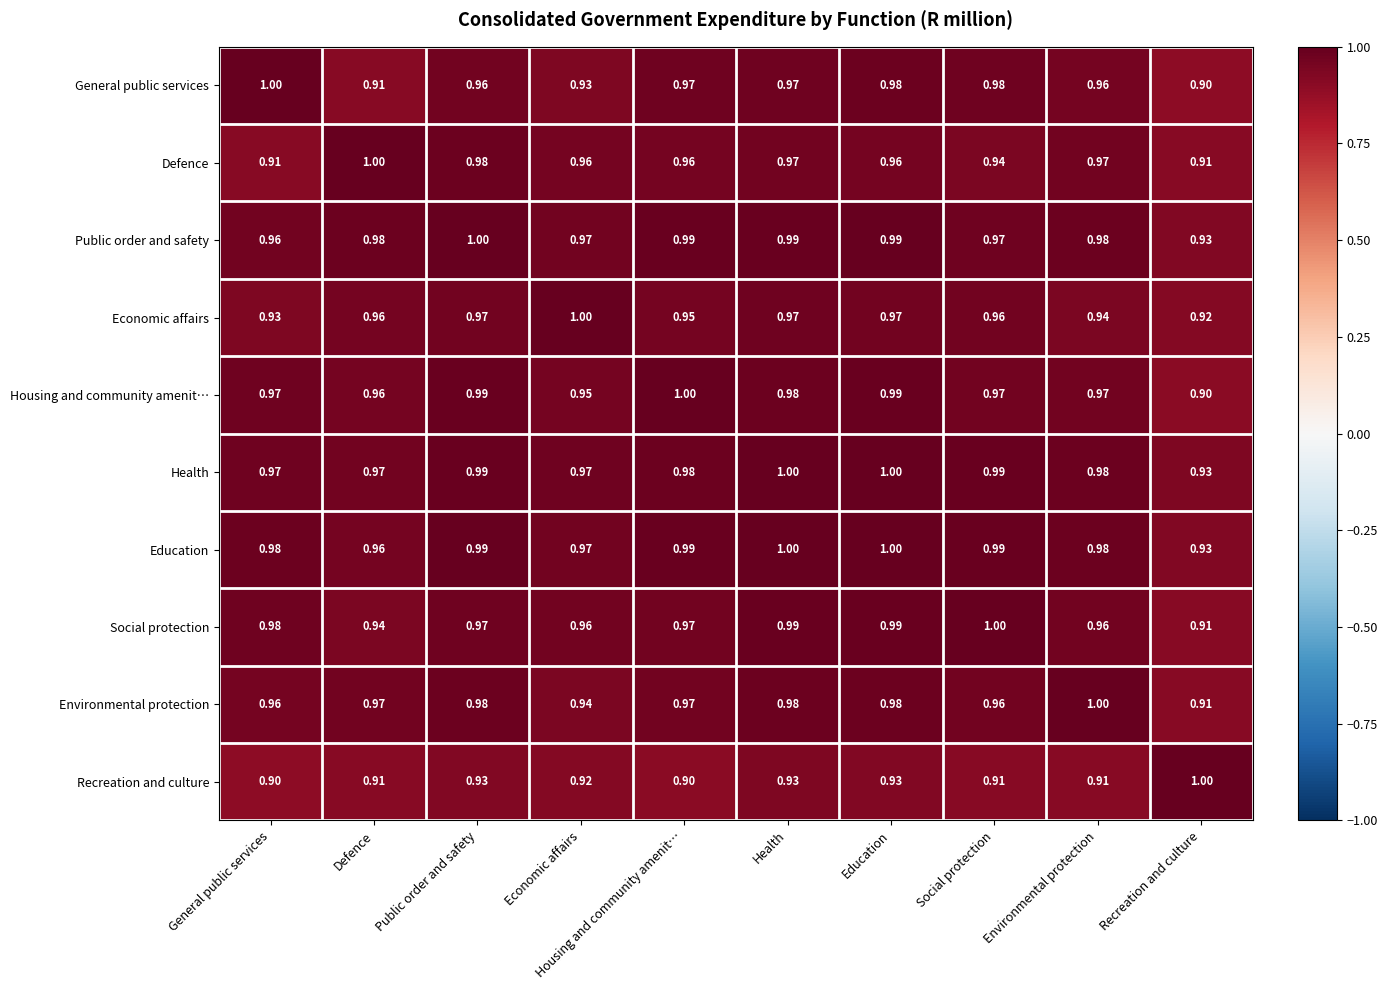

Between Housing and community amenit… and Education, which series saw the biggest shift?

Recreation and culture